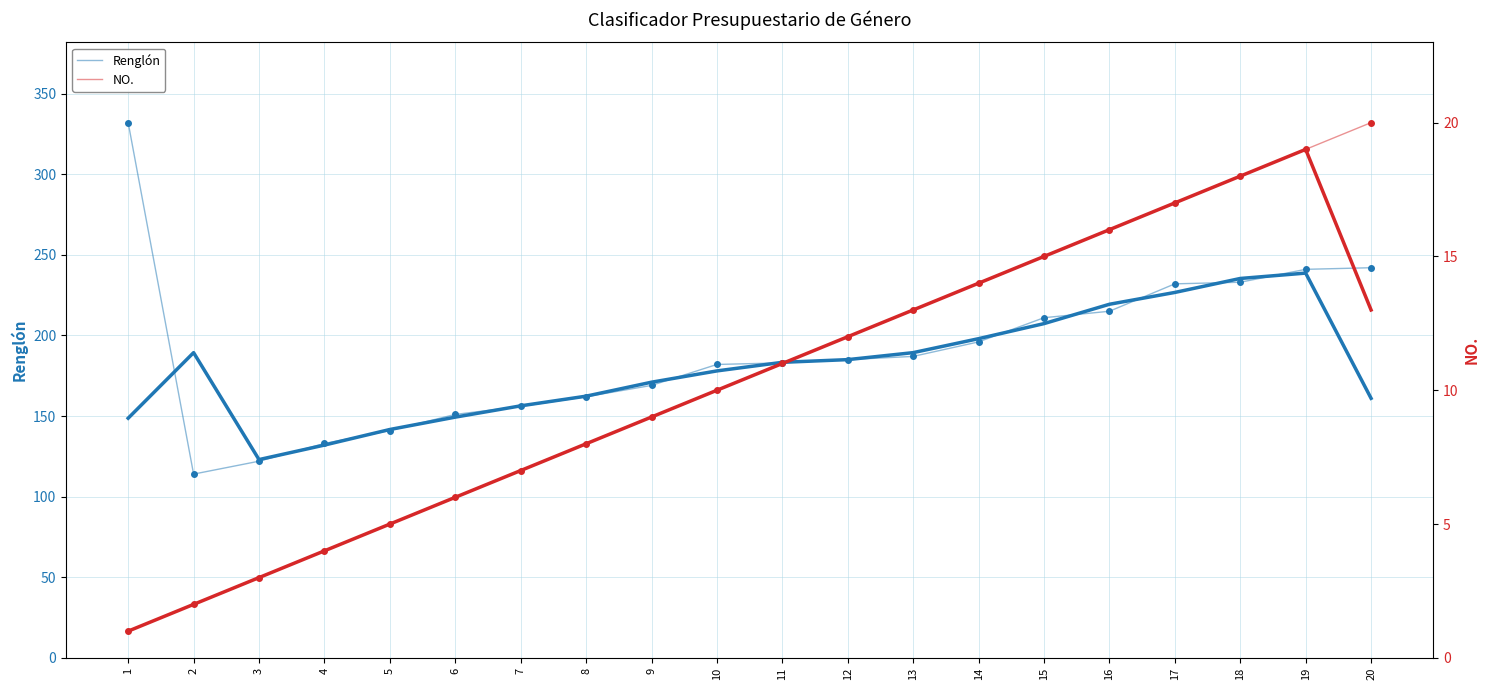

At how many categories does at least one series exceed 227?

5